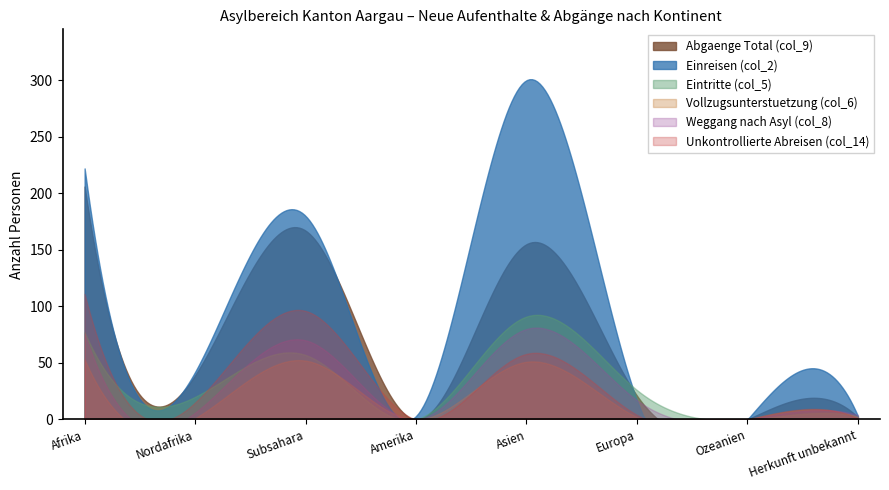

Does the chart have visible grid lines?

No